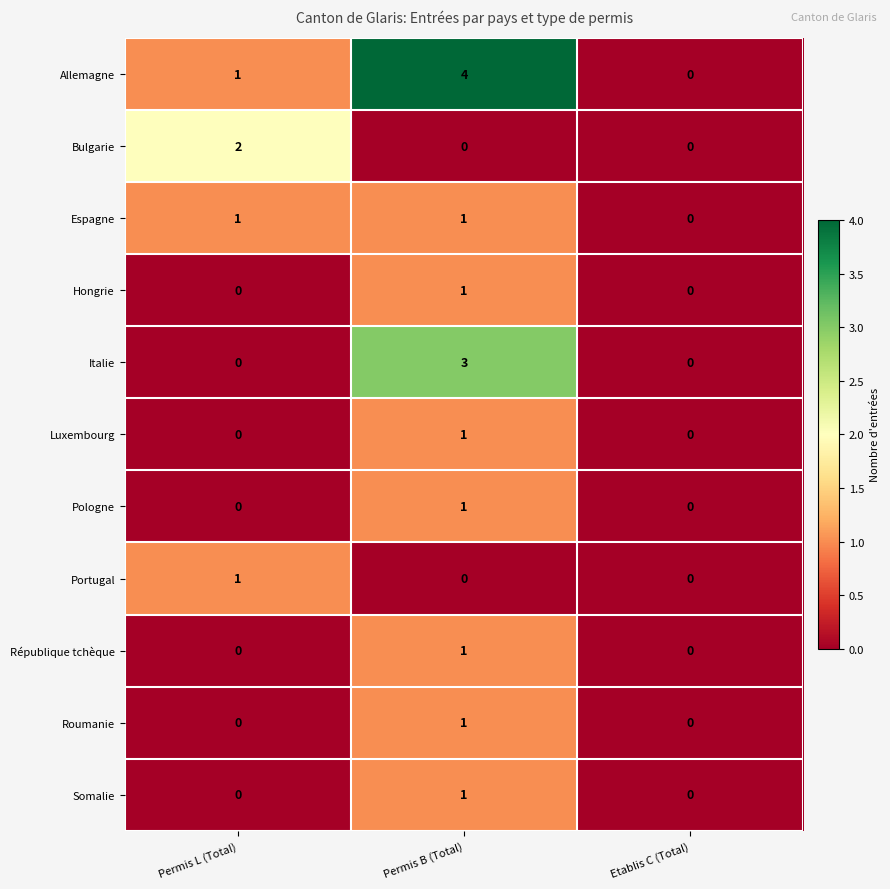

What is the difference between the Italie values at Permis B (Total) and Etablis C (Total)?

3